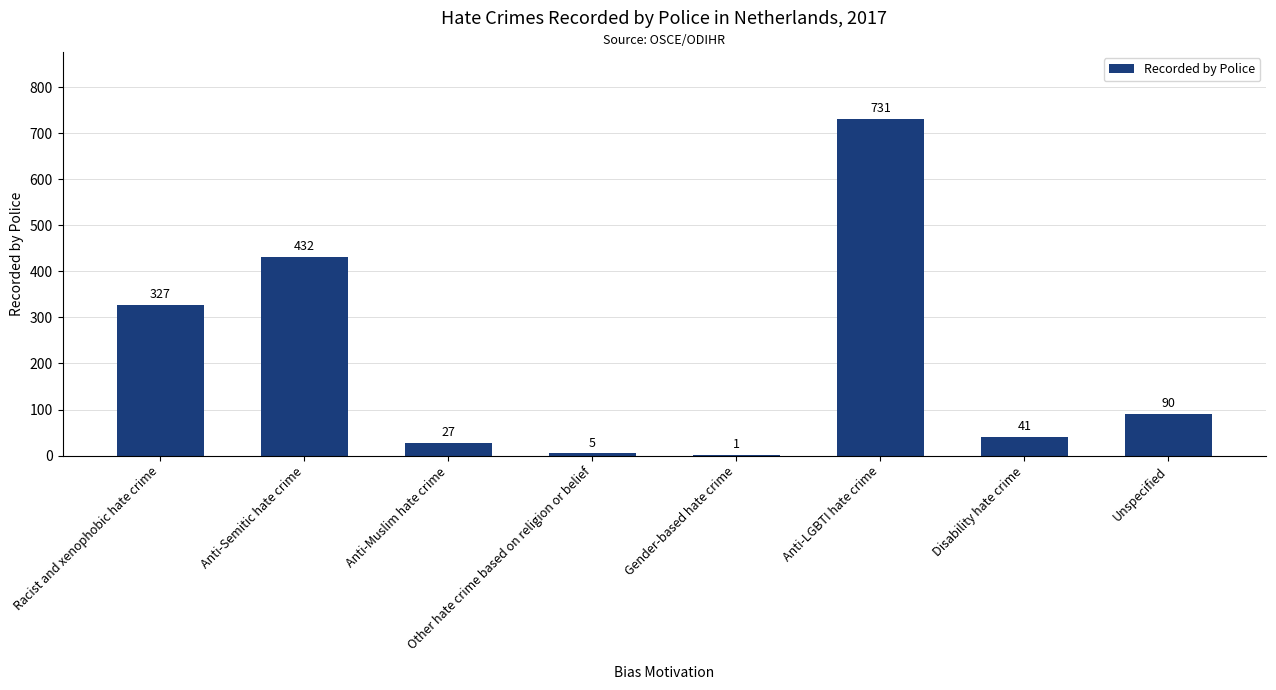

At which category does the chart reach its peak across all series?

Anti-LGBTI hate crime